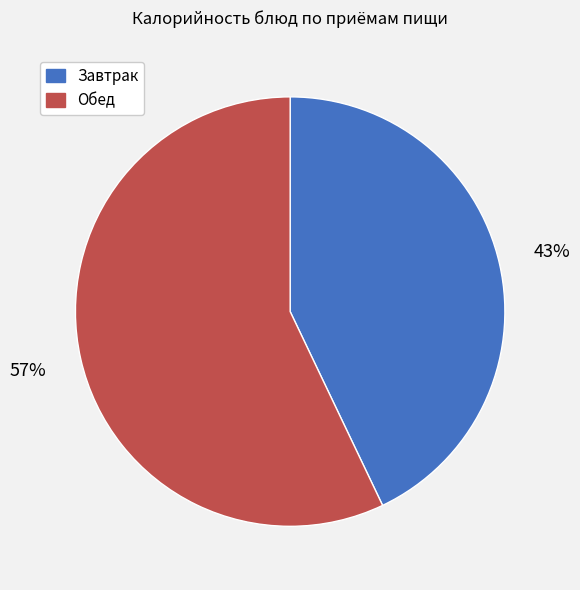

Is there a majority slice in this chart?

Yes